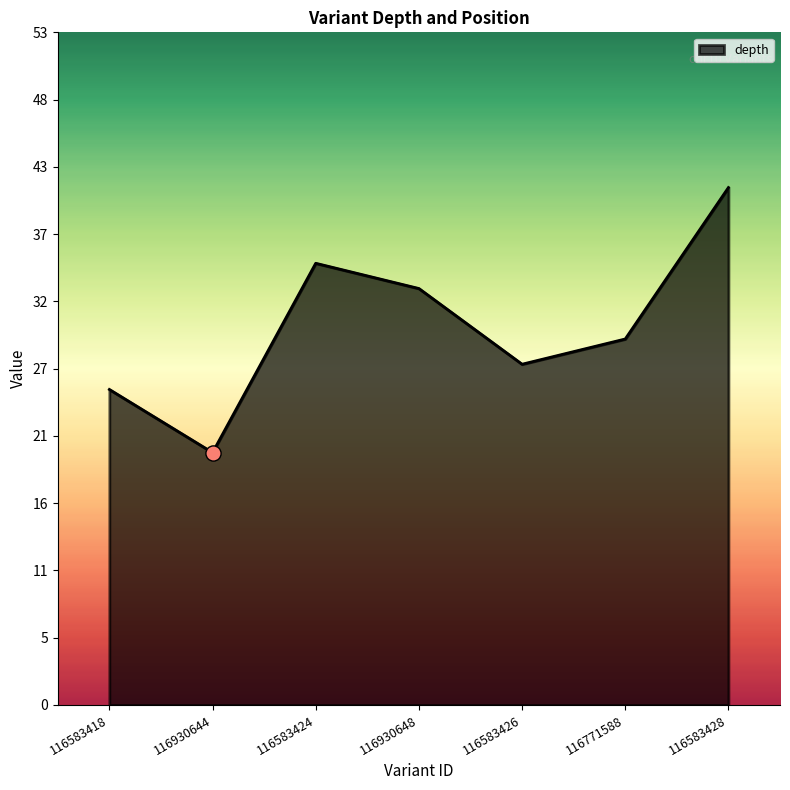

Approximately how many times larger is the value at 116930644 compared to 116583424?

0.6